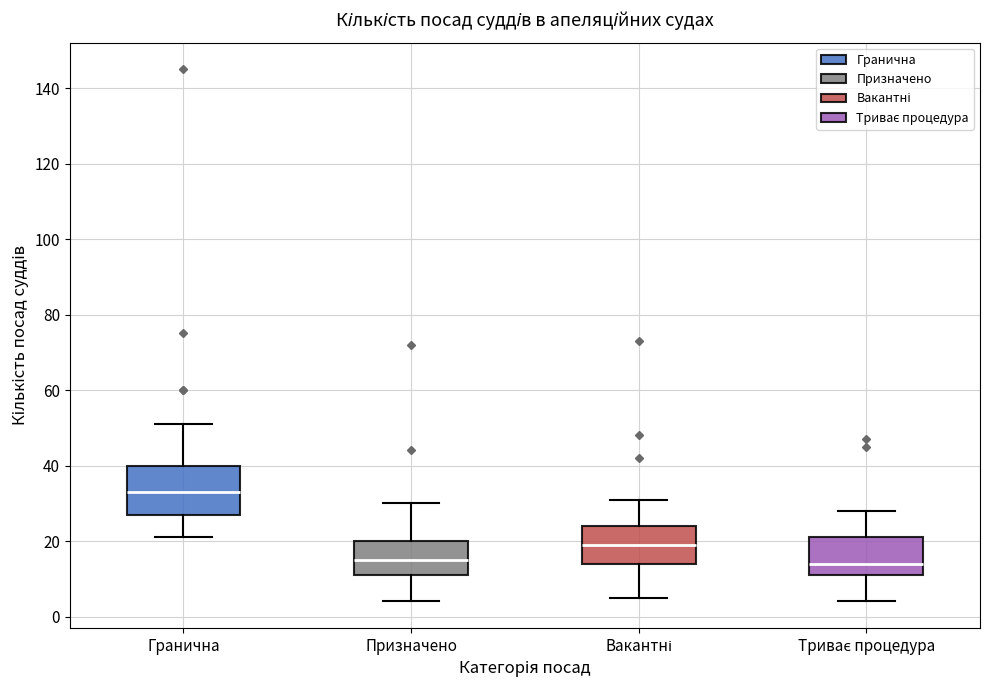

Reading left to right, transcribe this box plot: for each box, give where its median line is, the range the box spans, and where its two whiskers end, as read against the y-axis. The values are not printed on the chart, so give them approximately, as read against the axis.

Гранична: median 34, box 28 to 40, whiskers 22 to 52
Призначено: median 16, box 12 to 20, whiskers 4 to 30
Вакантні: median 20, box 14 to 24, whiskers 6 to 32
Триває процедура: median 14, box 12 to 22, whiskers 4 to 28